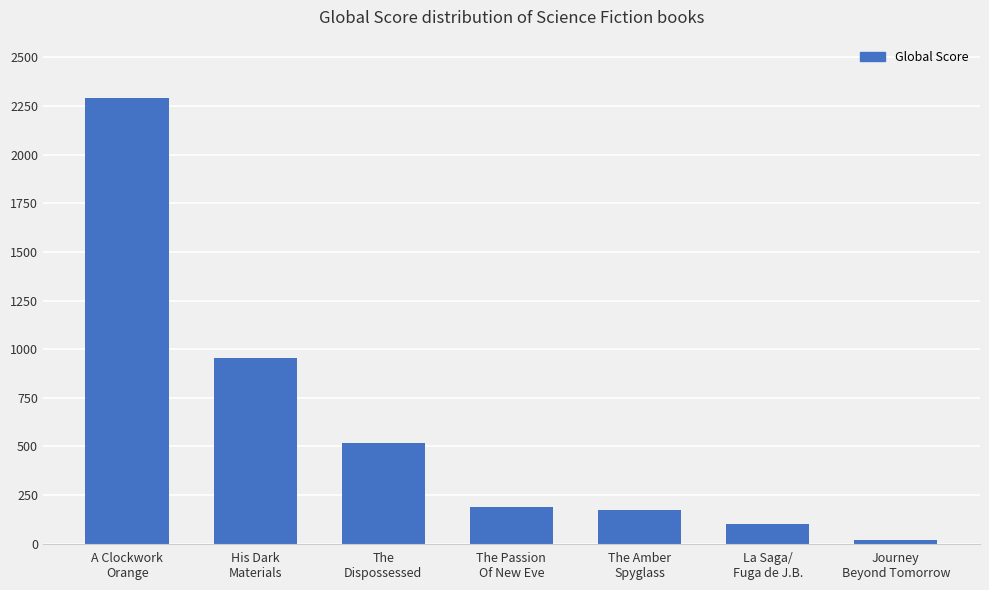

How many bars are there in total?

7